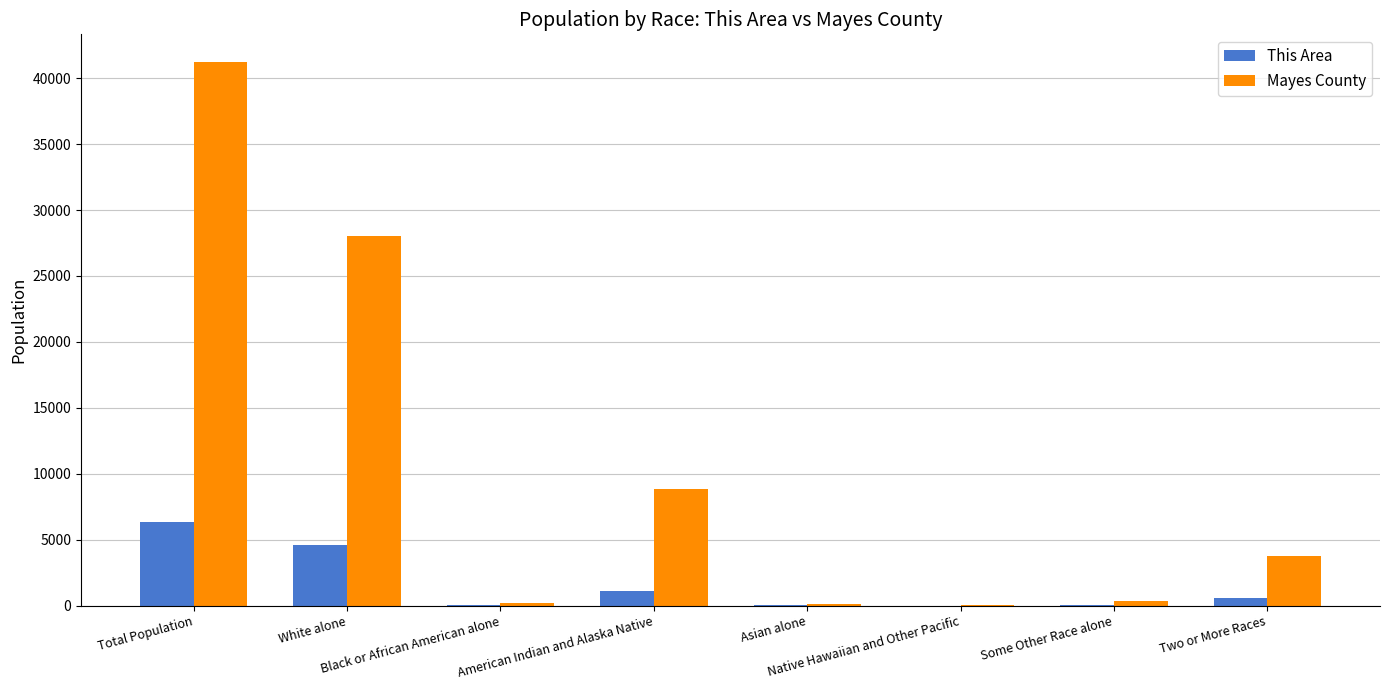

Which series has the largest total across all categories?

Mayes County